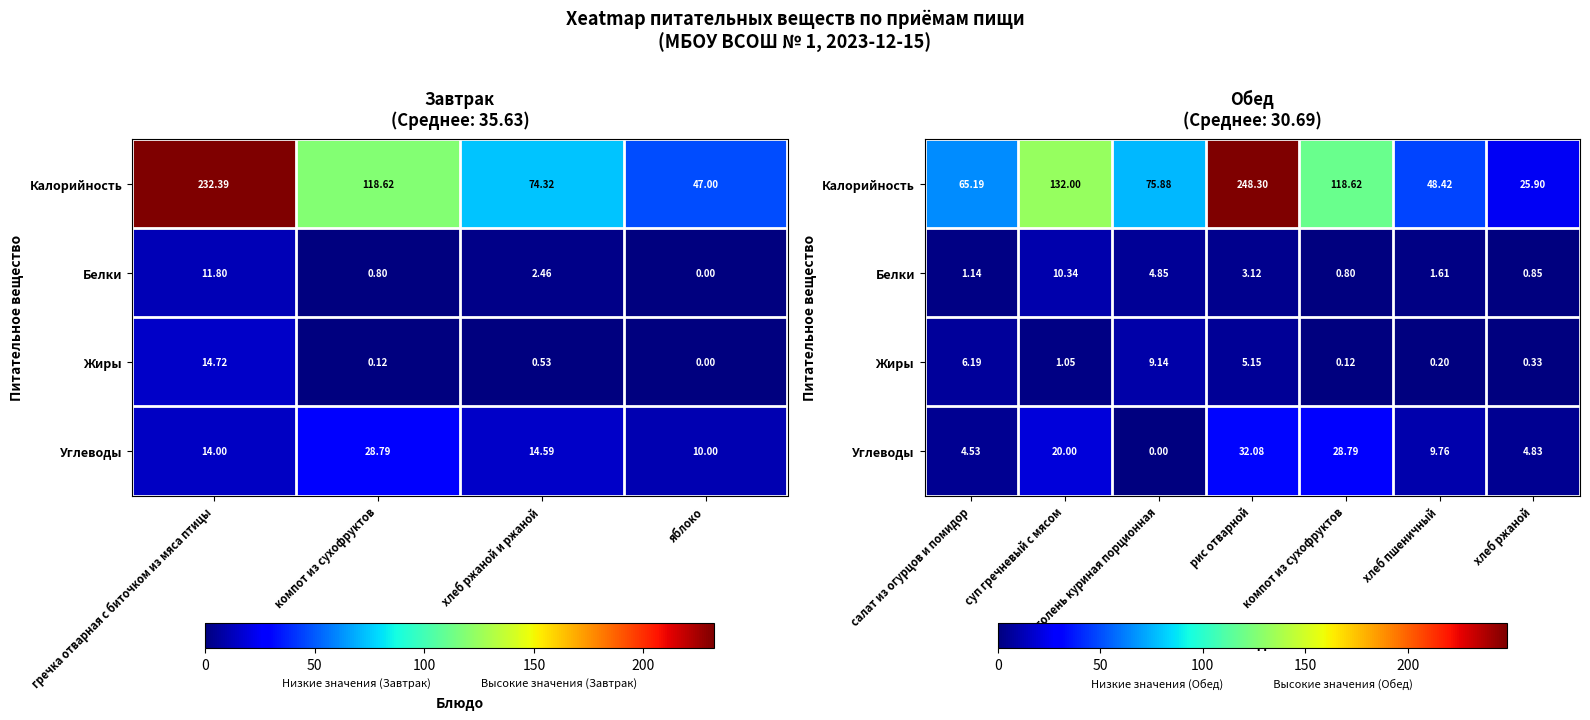

Rank the series at рис отварной from highest to lowest value.

Калорийность, Углеводы, Жиры, Белки